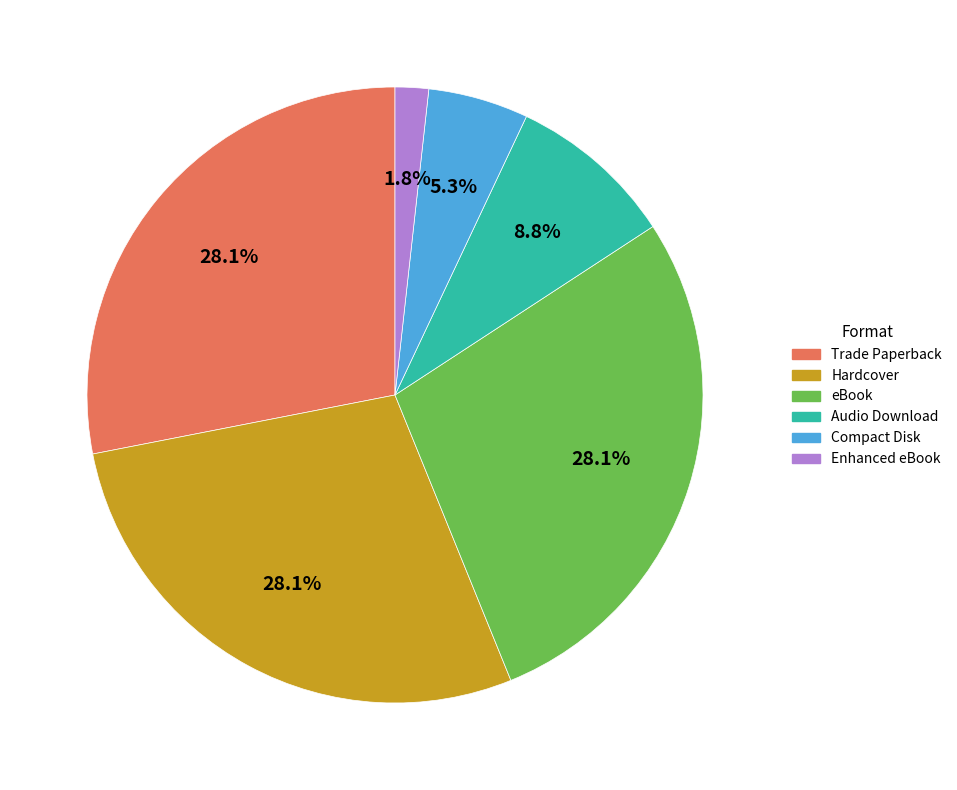

Between Enhanced eBook and eBook, which is larger?

eBook